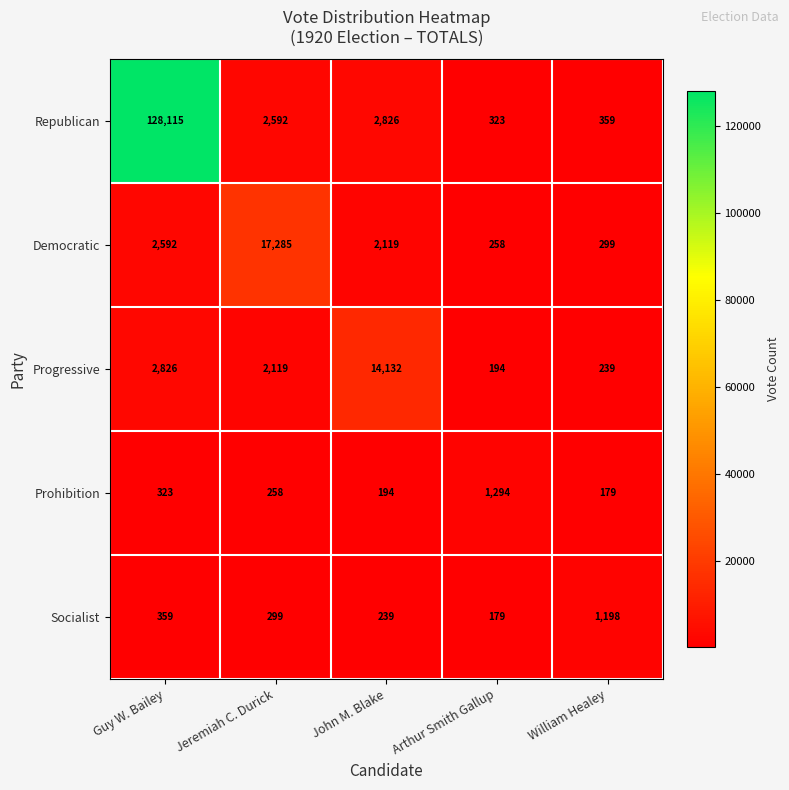

Reading right to left, list all the values displayed in this chart.

Republican: William Healey=359	Arthur Smith Gallup=323	John M. Blake=2826	Jeremiah C. Durick=2592	Guy W. Bailey=128115
Democratic: William Healey=299	Arthur Smith Gallup=258	John M. Blake=2119	Jeremiah C. Durick=17285	Guy W. Bailey=2592
Progressive: William Healey=239	Arthur Smith Gallup=194	John M. Blake=14132	Jeremiah C. Durick=2119	Guy W. Bailey=2826
Prohibition: William Healey=179	Arthur Smith Gallup=1294	John M. Blake=194	Jeremiah C. Durick=258	Guy W. Bailey=323
Socialist: William Healey=1198	Arthur Smith Gallup=179	John M. Blake=239	Jeremiah C. Durick=299	Guy W. Bailey=359